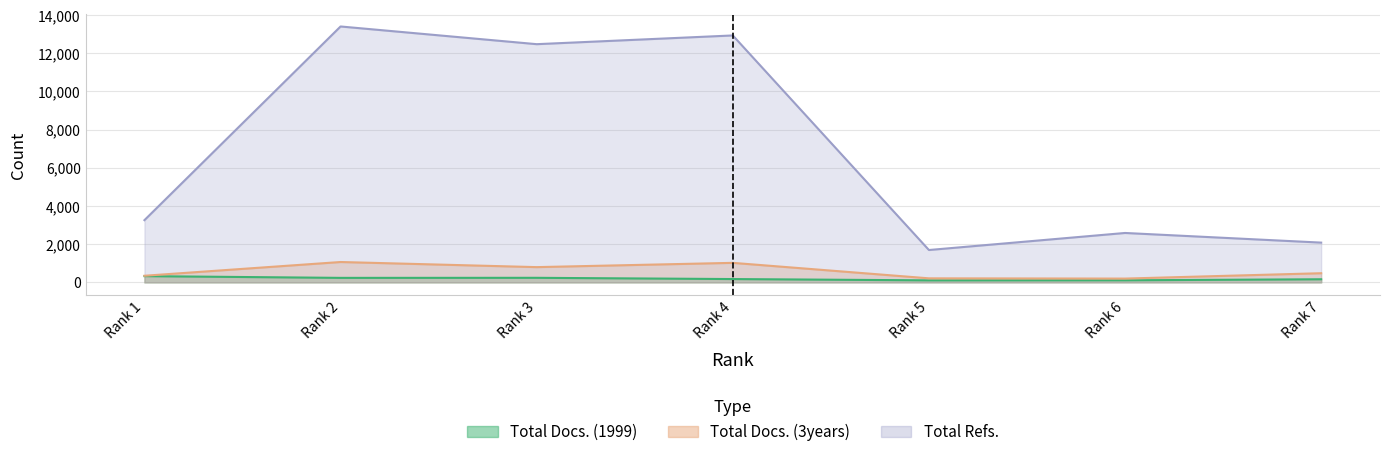

Which label corresponds to the largest value in the chart?

Rank 2